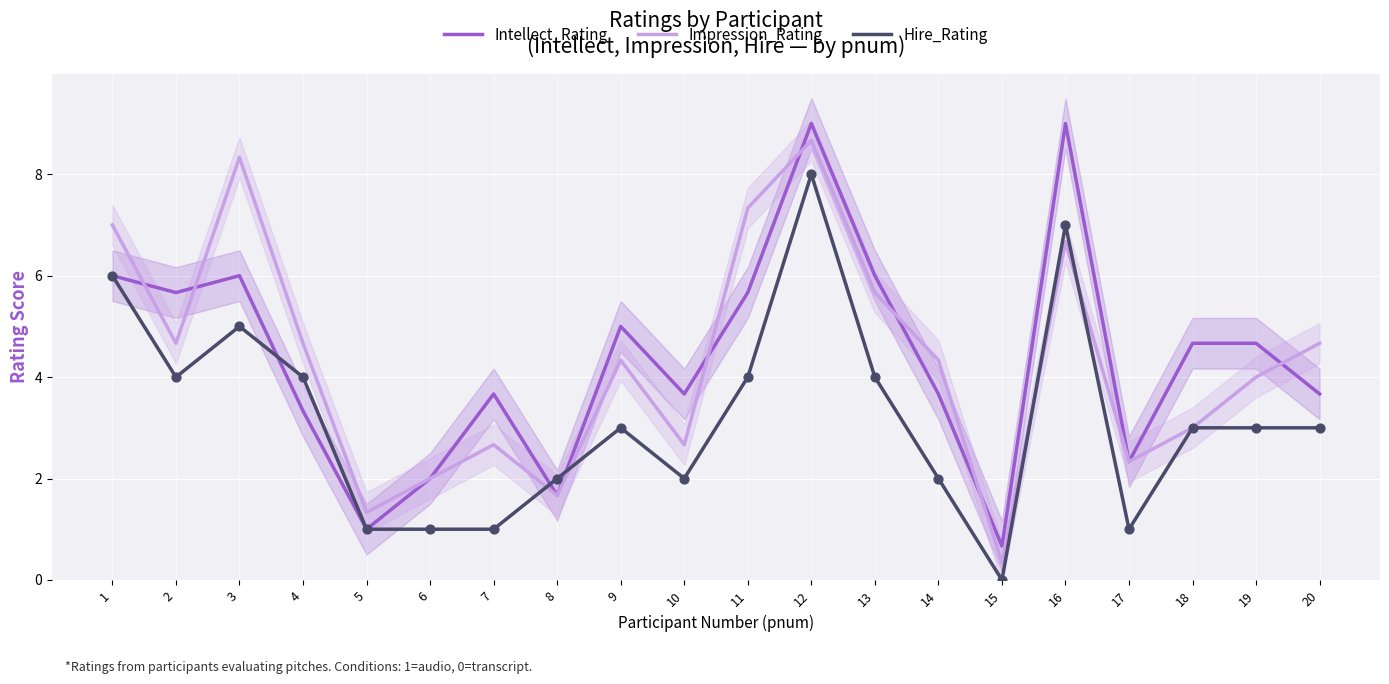

What are all the series names shown in the legend?

Intellect_Rating, Impression_Rating, Hire_Rating